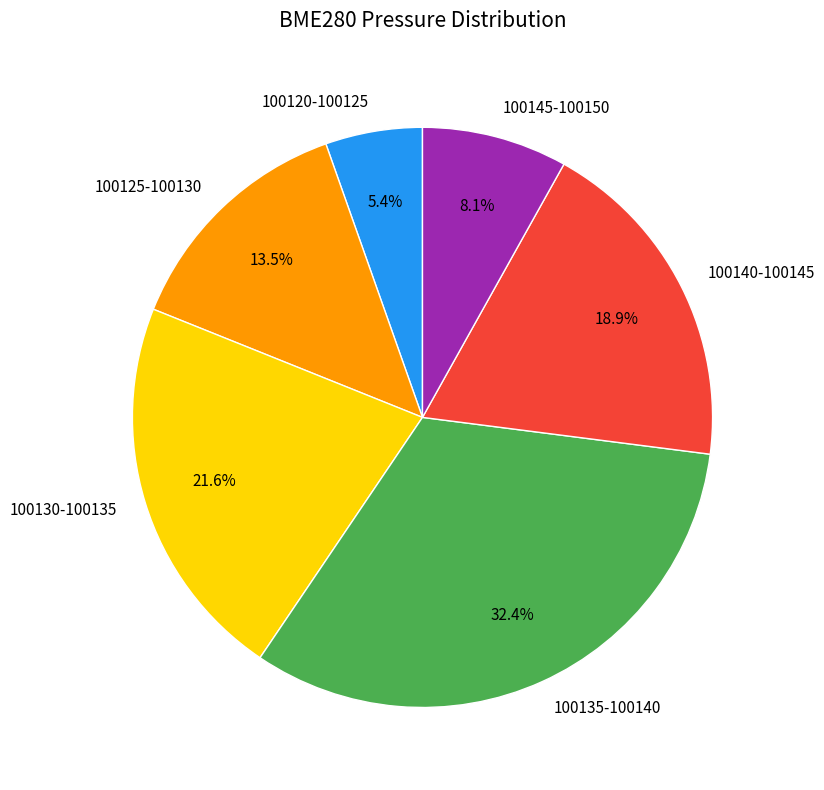

Which slice is the smallest?

100120-100125